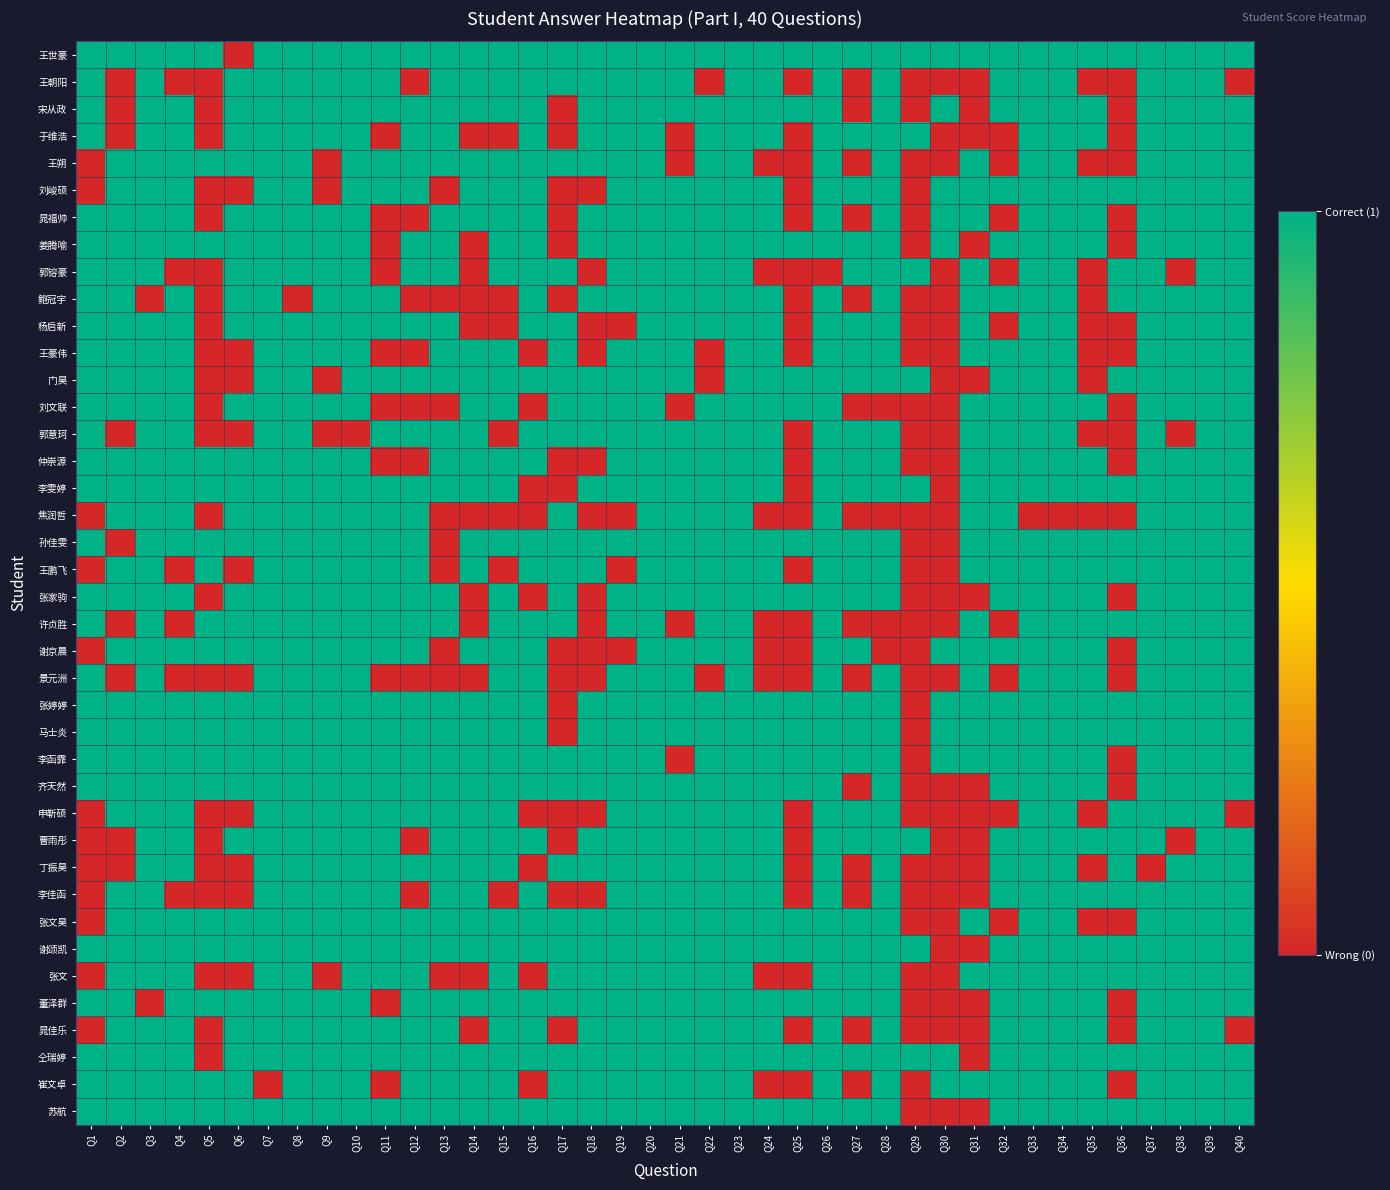

Reading right to left, list all the values displayed in this chart.

王世豪: Q40=1	Q39=1	Q38=1	Q37=1	Q36=1	Q35=1	Q34=1	Q33=1	Q32=1	Q31=1	Q30=1	Q29=1	Q28=1	Q27=1	Q26=1	Q25=1	Q24=1	Q23=1	Q22=1	Q21=1	Q20=1	Q19=1	Q18=1	Q17=1	Q16=1	Q15=1	Q14=1	Q13=1	Q12=1	Q11=1	Q10=1	Q9=1	Q8=1	Q7=1	Q6=0	Q5=1	Q4=1	Q3=1	Q2=1	Q1=1
王朝阳: Q40=0	Q39=1	Q38=1	Q37=1	Q36=0	Q35=0	Q34=1	Q33=1	Q32=1	Q31=0	Q30=0	Q29=0	Q28=1	Q27=0	Q26=1	Q25=0	Q24=1	Q23=1	Q22=0	Q21=1	Q20=1	Q19=1	Q18=1	Q17=1	Q16=1	Q15=1	Q14=1	Q13=1	Q12=0	Q11=1	Q10=1	Q9=1	Q8=1	Q7=1	Q6=1	Q5=0	Q4=0	Q3=1	Q2=0	Q1=1
宋从政: Q40=1	Q39=1	Q38=1	Q37=1	Q36=0	Q35=1	Q34=1	Q33=1	Q32=1	Q31=0	Q30=1	Q29=0	Q28=1	Q27=0	Q26=1	Q25=1	Q24=1	Q23=1	Q22=1	Q21=1	Q20=1	Q19=1	Q18=1	Q17=0	Q16=1	Q15=1	Q14=1	Q13=1	Q12=1	Q11=1	Q10=1	Q9=1	Q8=1	Q7=1	Q6=1	Q5=0	Q4=1	Q3=1	Q2=0	Q1=1
于维浩: Q40=1	Q39=1	Q38=1	Q37=1	Q36=0	Q35=1	Q34=1	Q33=1	Q32=0	Q31=0	Q30=0	Q29=1	Q28=1	Q27=1	Q26=1	Q25=0	Q24=1	Q23=1	Q22=1	Q21=0	Q20=1	Q19=1	Q18=1	Q17=0	Q16=1	Q15=0	Q14=0	Q13=1	Q12=1	Q11=0	Q10=1	Q9=1	Q8=1	Q7=1	Q6=1	Q5=0	Q4=1	Q3=1	Q2=0	Q1=1
王朔: Q40=1	Q39=1	Q38=1	Q37=1	Q36=0	Q35=0	Q34=1	Q33=1	Q32=0	Q31=1	Q30=0	Q29=0	Q28=1	Q27=0	Q26=1	Q25=0	Q24=0	Q23=1	Q22=1	Q21=0	Q20=1	Q19=1	Q18=1	Q17=1	Q16=1	Q15=1	Q14=1	Q13=1	Q12=1	Q11=1	Q10=1	Q9=0	Q8=1	Q7=1	Q6=1	Q5=1	Q4=1	Q3=1	Q2=1	Q1=0
刘峻硕: Q40=1	Q39=1	Q38=1	Q37=1	Q36=1	Q35=1	Q34=1	Q33=1	Q32=1	Q31=1	Q30=1	Q29=0	Q28=1	Q27=1	Q26=1	Q25=0	Q24=1	Q23=1	Q22=1	Q21=1	Q20=1	Q19=1	Q18=0	Q17=0	Q16=1	Q15=1	Q14=1	Q13=0	Q12=1	Q11=1	Q10=1	Q9=0	Q8=1	Q7=1	Q6=0	Q5=0	Q4=1	Q3=1	Q2=1	Q1=0
晁福帅: Q40=1	Q39=1	Q38=1	Q37=1	Q36=0	Q35=1	Q34=1	Q33=1	Q32=0	Q31=1	Q30=1	Q29=0	Q28=1	Q27=0	Q26=1	Q25=0	Q24=1	Q23=1	Q22=1	Q21=1	Q20=1	Q19=1	Q18=1	Q17=0	Q16=1	Q15=1	Q14=1	Q13=1	Q12=0	Q11=0	Q10=1	Q9=1	Q8=1	Q7=1	Q6=1	Q5=0	Q4=1	Q3=1	Q2=1	Q1=1
姜腾喻: Q40=1	Q39=1	Q38=1	Q37=1	Q36=0	Q35=1	Q34=1	Q33=1	Q32=1	Q31=0	Q30=1	Q29=0	Q28=1	Q27=1	Q26=1	Q25=1	Q24=1	Q23=1	Q22=1	Q21=1	Q20=1	Q19=1	Q18=1	Q17=0	Q16=1	Q15=1	Q14=0	Q13=1	Q12=1	Q11=0	Q10=1	Q9=1	Q8=1	Q7=1	Q6=1	Q5=1	Q4=1	Q3=1	Q2=1	Q1=1
郭镕豪: Q40=1	Q39=1	Q38=0	Q37=1	Q36=1	Q35=0	Q34=1	Q33=1	Q32=0	Q31=1	Q30=0	Q29=1	Q28=1	Q27=1	Q26=0	Q25=0	Q24=0	Q23=1	Q22=1	Q21=1	Q20=1	Q19=1	Q18=0	Q17=1	Q16=1	Q15=1	Q14=0	Q13=1	Q12=1	Q11=0	Q10=1	Q9=1	Q8=1	Q7=1	Q6=1	Q5=0	Q4=0	Q3=1	Q2=1	Q1=1
鲍冠宇: Q40=1	Q39=1	Q38=1	Q37=1	Q36=1	Q35=0	Q34=1	Q33=1	Q32=1	Q31=1	Q30=0	Q29=0	Q28=1	Q27=0	Q26=1	Q25=0	Q24=1	Q23=1	Q22=1	Q21=1	Q20=1	Q19=1	Q18=1	Q17=0	Q16=1	Q15=0	Q14=0	Q13=0	Q12=0	Q11=1	Q10=1	Q9=1	Q8=0	Q7=1	Q6=1	Q5=0	Q4=1	Q3=0	Q2=1	Q1=1
杨启新: Q40=1	Q39=1	Q38=1	Q37=1	Q36=0	Q35=0	Q34=1	Q33=1	Q32=0	Q31=1	Q30=0	Q29=0	Q28=1	Q27=1	Q26=1	Q25=0	Q24=1	Q23=1	Q22=1	Q21=1	Q20=1	Q19=0	Q18=0	Q17=1	Q16=1	Q15=0	Q14=0	Q13=1	Q12=1	Q11=1	Q10=1	Q9=1	Q8=1	Q7=1	Q6=1	Q5=0	Q4=1	Q3=1	Q2=1	Q1=1
王豪伟: Q40=1	Q39=1	Q38=1	Q37=1	Q36=0	Q35=0	Q34=1	Q33=1	Q32=1	Q31=1	Q30=0	Q29=0	Q28=1	Q27=1	Q26=1	Q25=0	Q24=1	Q23=1	Q22=0	Q21=1	Q20=1	Q19=1	Q18=0	Q17=1	Q16=0	Q15=1	Q14=1	Q13=1	Q12=0	Q11=0	Q10=1	Q9=1	Q8=1	Q7=1	Q6=0	Q5=0	Q4=1	Q3=1	Q2=1	Q1=1
门昊: Q40=1	Q39=1	Q38=1	Q37=1	Q36=1	Q35=0	Q34=1	Q33=1	Q32=1	Q31=0	Q30=0	Q29=1	Q28=1	Q27=1	Q26=1	Q25=1	Q24=1	Q23=1	Q22=0	Q21=1	Q20=1	Q19=1	Q18=1	Q17=1	Q16=1	Q15=1	Q14=1	Q13=1	Q12=1	Q11=1	Q10=1	Q9=0	Q8=1	Q7=1	Q6=0	Q5=0	Q4=1	Q3=1	Q2=1	Q1=1
刘文联: Q40=1	Q39=1	Q38=1	Q37=1	Q36=0	Q35=1	Q34=1	Q33=1	Q32=1	Q31=1	Q30=0	Q29=0	Q28=0	Q27=0	Q26=1	Q25=1	Q24=1	Q23=1	Q22=1	Q21=0	Q20=1	Q19=1	Q18=1	Q17=1	Q16=0	Q15=1	Q14=1	Q13=0	Q12=0	Q11=0	Q10=1	Q9=1	Q8=1	Q7=1	Q6=1	Q5=0	Q4=1	Q3=1	Q2=1	Q1=1
郭意珂: Q40=1	Q39=1	Q38=0	Q37=1	Q36=0	Q35=0	Q34=1	Q33=1	Q32=1	Q31=1	Q30=0	Q29=0	Q28=1	Q27=1	Q26=1	Q25=0	Q24=1	Q23=1	Q22=1	Q21=1	Q20=1	Q19=1	Q18=1	Q17=1	Q16=1	Q15=0	Q14=1	Q13=1	Q12=1	Q11=1	Q10=0	Q9=0	Q8=1	Q7=1	Q6=0	Q5=0	Q4=1	Q3=1	Q2=0	Q1=1
仲崇源: Q40=1	Q39=1	Q38=1	Q37=1	Q36=0	Q35=1	Q34=1	Q33=1	Q32=1	Q31=1	Q30=0	Q29=0	Q28=1	Q27=1	Q26=1	Q25=0	Q24=1	Q23=1	Q22=1	Q21=1	Q20=1	Q19=1	Q18=0	Q17=0	Q16=1	Q15=1	Q14=1	Q13=1	Q12=0	Q11=0	Q10=1	Q9=1	Q8=1	Q7=1	Q6=1	Q5=1	Q4=1	Q3=1	Q2=1	Q1=1
李雯婷: Q40=1	Q39=1	Q38=1	Q37=1	Q36=1	Q35=1	Q34=1	Q33=1	Q32=1	Q31=1	Q30=0	Q29=1	Q28=1	Q27=1	Q26=1	Q25=0	Q24=1	Q23=1	Q22=1	Q21=1	Q20=1	Q19=1	Q18=1	Q17=0	Q16=0	Q15=1	Q14=1	Q13=1	Q12=1	Q11=1	Q10=1	Q9=1	Q8=1	Q7=1	Q6=1	Q5=1	Q4=1	Q3=1	Q2=1	Q1=1
焦润哲: Q40=1	Q39=1	Q38=1	Q37=1	Q36=0	Q35=0	Q34=0	Q33=0	Q32=1	Q31=1	Q30=0	Q29=0	Q28=0	Q27=0	Q26=1	Q25=0	Q24=0	Q23=1	Q22=1	Q21=1	Q20=1	Q19=0	Q18=0	Q17=1	Q16=0	Q15=0	Q14=0	Q13=0	Q12=1	Q11=1	Q10=1	Q9=1	Q8=1	Q7=1	Q6=1	Q5=0	Q4=1	Q3=1	Q2=1	Q1=0
孙佳雯: Q40=1	Q39=1	Q38=1	Q37=1	Q36=1	Q35=1	Q34=1	Q33=1	Q32=1	Q31=1	Q30=0	Q29=0	Q28=1	Q27=1	Q26=1	Q25=1	Q24=1	Q23=1	Q22=1	Q21=1	Q20=1	Q19=1	Q18=1	Q17=1	Q16=1	Q15=1	Q14=1	Q13=0	Q12=1	Q11=1	Q10=1	Q9=1	Q8=1	Q7=1	Q6=1	Q5=1	Q4=1	Q3=1	Q2=0	Q1=1
王鹏飞: Q40=1	Q39=1	Q38=1	Q37=1	Q36=1	Q35=1	Q34=1	Q33=1	Q32=1	Q31=1	Q30=0	Q29=0	Q28=1	Q27=1	Q26=1	Q25=0	Q24=1	Q23=1	Q22=1	Q21=1	Q20=1	Q19=0	Q18=1	Q17=1	Q16=1	Q15=0	Q14=1	Q13=0	Q12=1	Q11=1	Q10=1	Q9=1	Q8=1	Q7=1	Q6=0	Q5=1	Q4=0	Q3=1	Q2=1	Q1=0
张家驹: Q40=1	Q39=1	Q38=1	Q37=1	Q36=0	Q35=1	Q34=1	Q33=1	Q32=1	Q31=0	Q30=0	Q29=0	Q28=1	Q27=1	Q26=1	Q25=1	Q24=1	Q23=1	Q22=1	Q21=1	Q20=1	Q19=1	Q18=0	Q17=1	Q16=0	Q15=1	Q14=0	Q13=1	Q12=1	Q11=1	Q10=1	Q9=1	Q8=1	Q7=1	Q6=1	Q5=0	Q4=1	Q3=1	Q2=1	Q1=1
许贞胜: Q40=1	Q39=1	Q38=1	Q37=1	Q36=1	Q35=1	Q34=1	Q33=1	Q32=0	Q31=1	Q30=0	Q29=0	Q28=0	Q27=0	Q26=1	Q25=0	Q24=0	Q23=1	Q22=1	Q21=0	Q20=1	Q19=1	Q18=0	Q17=1	Q16=1	Q15=1	Q14=0	Q13=1	Q12=1	Q11=1	Q10=1	Q9=1	Q8=1	Q7=1	Q6=1	Q5=1	Q4=0	Q3=1	Q2=0	Q1=1
谢京晨: Q40=1	Q39=1	Q38=1	Q37=1	Q36=0	Q35=1	Q34=1	Q33=1	Q32=1	Q31=1	Q30=1	Q29=0	Q28=0	Q27=1	Q26=1	Q25=0	Q24=0	Q23=1	Q22=1	Q21=1	Q20=1	Q19=0	Q18=0	Q17=0	Q16=1	Q15=1	Q14=1	Q13=0	Q12=1	Q11=1	Q10=1	Q9=1	Q8=1	Q7=1	Q6=1	Q5=1	Q4=1	Q3=1	Q2=1	Q1=0
景元洲: Q40=1	Q39=1	Q38=1	Q37=1	Q36=0	Q35=1	Q34=1	Q33=1	Q32=0	Q31=1	Q30=0	Q29=0	Q28=1	Q27=0	Q26=1	Q25=0	Q24=0	Q23=1	Q22=0	Q21=1	Q20=1	Q19=1	Q18=0	Q17=0	Q16=1	Q15=1	Q14=0	Q13=0	Q12=0	Q11=0	Q10=1	Q9=1	Q8=1	Q7=1	Q6=0	Q5=0	Q4=0	Q3=1	Q2=0	Q1=1
张婷婷: Q40=1	Q39=1	Q38=1	Q37=1	Q36=1	Q35=1	Q34=1	Q33=1	Q32=1	Q31=1	Q30=1	Q29=0	Q28=1	Q27=1	Q26=1	Q25=1	Q24=1	Q23=1	Q22=1	Q21=1	Q20=1	Q19=1	Q18=1	Q17=0	Q16=1	Q15=1	Q14=1	Q13=1	Q12=1	Q11=1	Q10=1	Q9=1	Q8=1	Q7=1	Q6=1	Q5=1	Q4=1	Q3=1	Q2=1	Q1=1
马士炎: Q40=1	Q39=1	Q38=1	Q37=1	Q36=1	Q35=1	Q34=1	Q33=1	Q32=1	Q31=1	Q30=1	Q29=0	Q28=1	Q27=1	Q26=1	Q25=1	Q24=1	Q23=1	Q22=1	Q21=1	Q20=1	Q19=1	Q18=1	Q17=0	Q16=1	Q15=1	Q14=1	Q13=1	Q12=1	Q11=1	Q10=1	Q9=1	Q8=1	Q7=1	Q6=1	Q5=1	Q4=1	Q3=1	Q2=1	Q1=1
李函霏: Q40=1	Q39=1	Q38=1	Q37=1	Q36=0	Q35=1	Q34=1	Q33=1	Q32=1	Q31=1	Q30=1	Q29=0	Q28=1	Q27=1	Q26=1	Q25=1	Q24=1	Q23=1	Q22=1	Q21=0	Q20=1	Q19=1	Q18=1	Q17=1	Q16=1	Q15=1	Q14=1	Q13=1	Q12=1	Q11=1	Q10=1	Q9=1	Q8=1	Q7=1	Q6=1	Q5=1	Q4=1	Q3=1	Q2=1	Q1=1
齐天然: Q40=1	Q39=1	Q38=1	Q37=1	Q36=0	Q35=1	Q34=1	Q33=1	Q32=1	Q31=0	Q30=0	Q29=0	Q28=1	Q27=0	Q26=1	Q25=1	Q24=1	Q23=1	Q22=1	Q21=1	Q20=1	Q19=1	Q18=1	Q17=1	Q16=1	Q15=1	Q14=1	Q13=1	Q12=1	Q11=1	Q10=1	Q9=1	Q8=1	Q7=1	Q6=1	Q5=1	Q4=1	Q3=1	Q2=1	Q1=1
申靳硕: Q40=0	Q39=1	Q38=1	Q37=1	Q36=1	Q35=0	Q34=1	Q33=1	Q32=0	Q31=0	Q30=0	Q29=0	Q28=1	Q27=1	Q26=1	Q25=0	Q24=1	Q23=1	Q22=1	Q21=1	Q20=1	Q19=1	Q18=0	Q17=0	Q16=0	Q15=1	Q14=1	Q13=1	Q12=1	Q11=1	Q10=1	Q9=1	Q8=1	Q7=1	Q6=0	Q5=0	Q4=1	Q3=1	Q2=1	Q1=0
曹雨彤: Q40=1	Q39=1	Q38=0	Q37=1	Q36=1	Q35=1	Q34=1	Q33=1	Q32=1	Q31=0	Q30=0	Q29=1	Q28=1	Q27=1	Q26=1	Q25=0	Q24=1	Q23=1	Q22=1	Q21=1	Q20=1	Q19=1	Q18=1	Q17=0	Q16=1	Q15=1	Q14=1	Q13=1	Q12=0	Q11=1	Q10=1	Q9=1	Q8=1	Q7=1	Q6=1	Q5=0	Q4=1	Q3=1	Q2=0	Q1=0
丁振昊: Q40=1	Q39=1	Q38=1	Q37=0	Q36=1	Q35=0	Q34=1	Q33=1	Q32=1	Q31=0	Q30=0	Q29=0	Q28=1	Q27=0	Q26=1	Q25=0	Q24=1	Q23=1	Q22=1	Q21=1	Q20=1	Q19=1	Q18=1	Q17=1	Q16=0	Q15=1	Q14=1	Q13=1	Q12=1	Q11=1	Q10=1	Q9=1	Q8=1	Q7=1	Q6=0	Q5=0	Q4=1	Q3=1	Q2=0	Q1=0
李佳函: Q40=1	Q39=1	Q38=1	Q37=1	Q36=1	Q35=1	Q34=1	Q33=1	Q32=1	Q31=0	Q30=0	Q29=0	Q28=1	Q27=0	Q26=1	Q25=0	Q24=1	Q23=1	Q22=1	Q21=1	Q20=1	Q19=1	Q18=0	Q17=0	Q16=1	Q15=0	Q14=1	Q13=1	Q12=0	Q11=1	Q10=1	Q9=1	Q8=1	Q7=1	Q6=0	Q5=0	Q4=0	Q3=1	Q2=1	Q1=0
张文昊: Q40=1	Q39=1	Q38=1	Q37=1	Q36=0	Q35=0	Q34=1	Q33=1	Q32=0	Q31=1	Q30=0	Q29=0	Q28=1	Q27=1	Q26=1	Q25=1	Q24=1	Q23=1	Q22=1	Q21=1	Q20=1	Q19=1	Q18=1	Q17=1	Q16=1	Q15=1	Q14=1	Q13=1	Q12=1	Q11=1	Q10=1	Q9=1	Q8=1	Q7=1	Q6=1	Q5=1	Q4=1	Q3=1	Q2=1	Q1=0
谢颂凯: Q40=1	Q39=1	Q38=1	Q37=1	Q36=1	Q35=1	Q34=1	Q33=1	Q32=1	Q31=0	Q30=0	Q29=1	Q28=1	Q27=1	Q26=1	Q25=1	Q24=1	Q23=1	Q22=1	Q21=1	Q20=1	Q19=1	Q18=1	Q17=1	Q16=1	Q15=1	Q14=1	Q13=1	Q12=1	Q11=1	Q10=1	Q9=1	Q8=1	Q7=1	Q6=1	Q5=1	Q4=1	Q3=1	Q2=1	Q1=1
张文: Q40=1	Q39=1	Q38=1	Q37=1	Q36=1	Q35=1	Q34=1	Q33=1	Q32=1	Q31=1	Q30=0	Q29=0	Q28=1	Q27=1	Q26=1	Q25=0	Q24=0	Q23=1	Q22=1	Q21=1	Q20=1	Q19=1	Q18=1	Q17=1	Q16=0	Q15=1	Q14=0	Q13=0	Q12=1	Q11=1	Q10=1	Q9=0	Q8=1	Q7=1	Q6=0	Q5=0	Q4=1	Q3=1	Q2=1	Q1=0
董泽群: Q40=1	Q39=1	Q38=1	Q37=1	Q36=0	Q35=1	Q34=1	Q33=1	Q32=1	Q31=0	Q30=0	Q29=0	Q28=1	Q27=1	Q26=1	Q25=1	Q24=1	Q23=1	Q22=1	Q21=1	Q20=1	Q19=1	Q18=1	Q17=1	Q16=1	Q15=1	Q14=1	Q13=1	Q12=1	Q11=0	Q10=1	Q9=1	Q8=1	Q7=1	Q6=1	Q5=1	Q4=1	Q3=0	Q2=1	Q1=1
晁佳乐: Q40=0	Q39=1	Q38=1	Q37=1	Q36=0	Q35=1	Q34=1	Q33=1	Q32=1	Q31=0	Q30=0	Q29=0	Q28=1	Q27=0	Q26=1	Q25=0	Q24=1	Q23=1	Q22=1	Q21=1	Q20=1	Q19=1	Q18=1	Q17=0	Q16=1	Q15=1	Q14=0	Q13=1	Q12=1	Q11=1	Q10=1	Q9=1	Q8=1	Q7=1	Q6=1	Q5=0	Q4=1	Q3=1	Q2=1	Q1=0
仝瑞婷: Q40=1	Q39=1	Q38=1	Q37=1	Q36=1	Q35=1	Q34=1	Q33=1	Q32=1	Q31=0	Q30=1	Q29=1	Q28=1	Q27=1	Q26=1	Q25=1	Q24=1	Q23=1	Q22=1	Q21=1	Q20=1	Q19=1	Q18=1	Q17=1	Q16=1	Q15=1	Q14=1	Q13=1	Q12=1	Q11=1	Q10=1	Q9=1	Q8=1	Q7=1	Q6=1	Q5=0	Q4=1	Q3=1	Q2=1	Q1=1
崔文卓: Q40=1	Q39=1	Q38=1	Q37=1	Q36=0	Q35=1	Q34=1	Q33=1	Q32=1	Q31=1	Q30=1	Q29=0	Q28=1	Q27=0	Q26=1	Q25=0	Q24=0	Q23=1	Q22=1	Q21=1	Q20=1	Q19=1	Q18=1	Q17=1	Q16=0	Q15=1	Q14=1	Q13=1	Q12=1	Q11=0	Q10=1	Q9=1	Q8=1	Q7=0	Q6=1	Q5=1	Q4=1	Q3=1	Q2=1	Q1=1
苏航: Q40=1	Q39=1	Q38=1	Q37=1	Q36=1	Q35=1	Q34=1	Q33=1	Q32=1	Q31=0	Q30=0	Q29=0	Q28=1	Q27=1	Q26=1	Q25=1	Q24=1	Q23=1	Q22=1	Q21=1	Q20=1	Q19=1	Q18=1	Q17=1	Q16=1	Q15=1	Q14=1	Q13=1	Q12=1	Q11=1	Q10=1	Q9=1	Q8=1	Q7=1	Q6=1	Q5=1	Q4=1	Q3=1	Q2=1	Q1=1